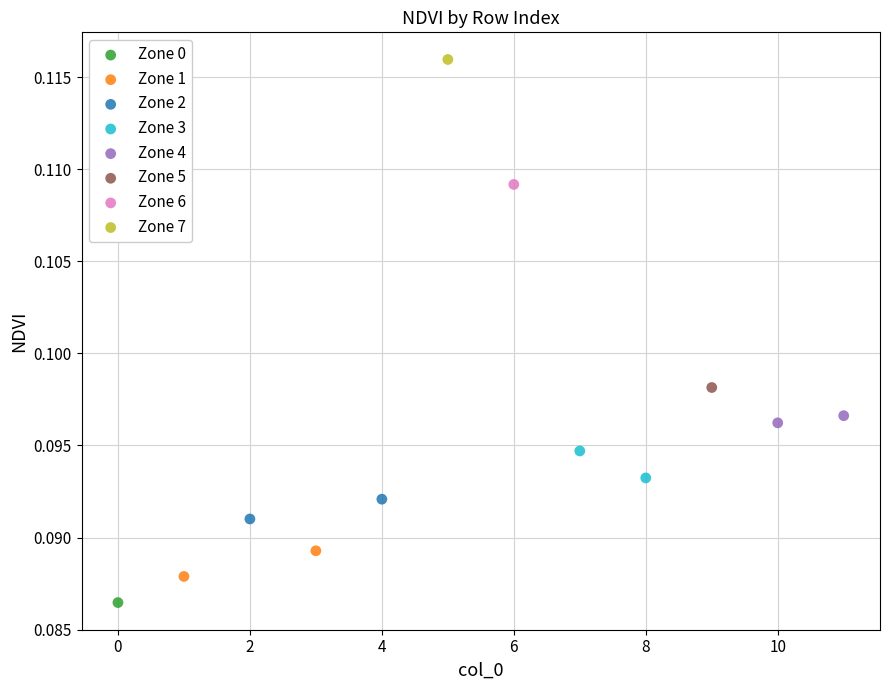

Which series contains the highest Y value?

Zone 7